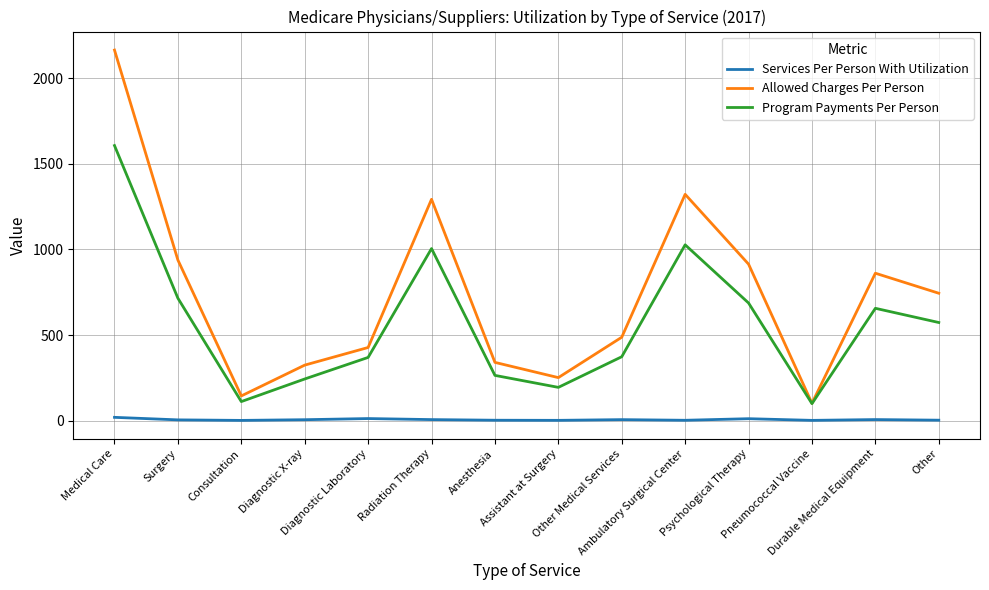

Is the value of Services Per Person With Utilization at Diagnostic X-ray greater than the value of Allowed Charges Per Person at Diagnostic Laboratory?

No